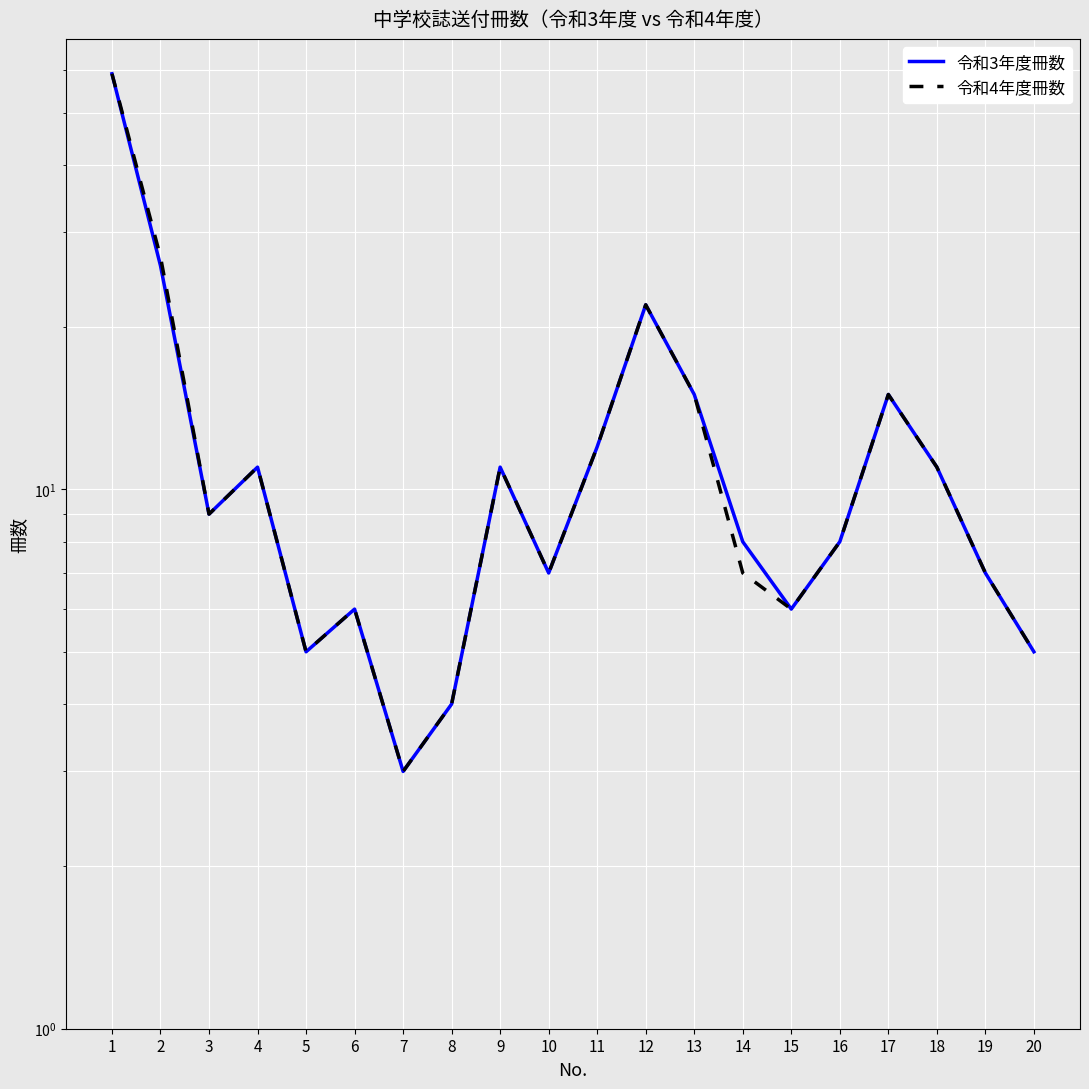

How many series are shown in this chart?

2